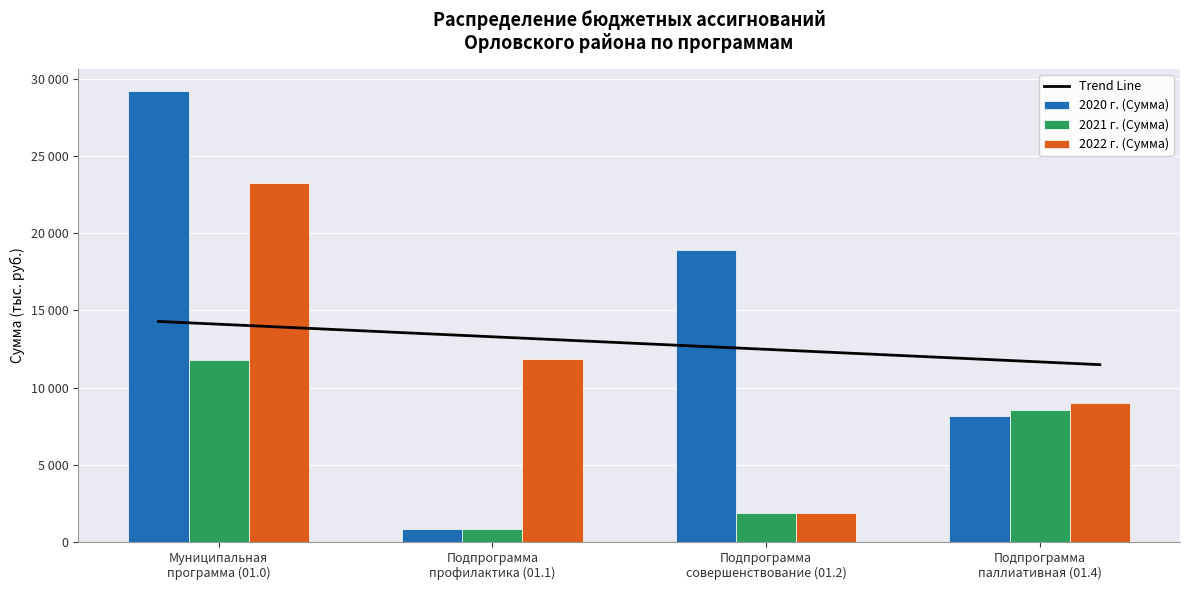

List the series in order of their overall mean, highest first.

2020 г. (Сумма), 2022 г. (Сумма), 2021 г. (Сумма)